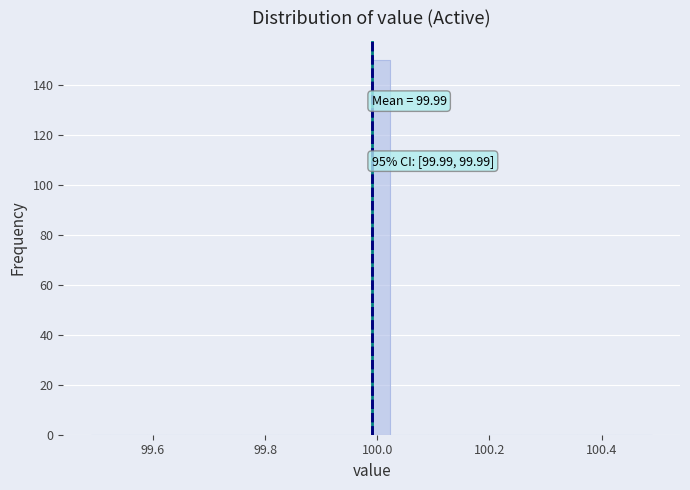

Around what value on the x-axis is the tallest bar? Give the approximate position of its centre, as read against the axis.

100.00